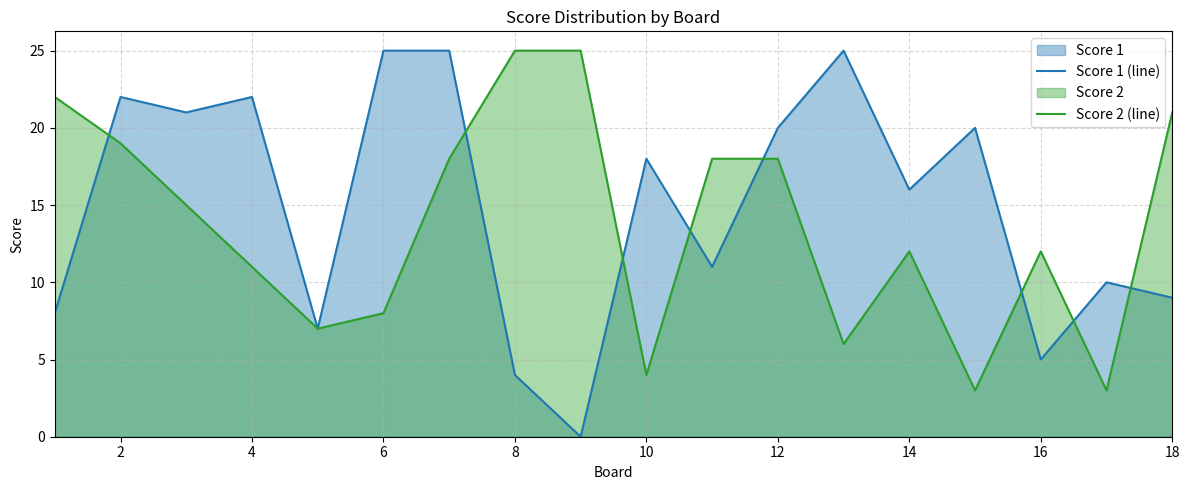

After their last crossing, which series has the higher values: Score 2 (line) or Score 1 (line)?

Score 2 (line)